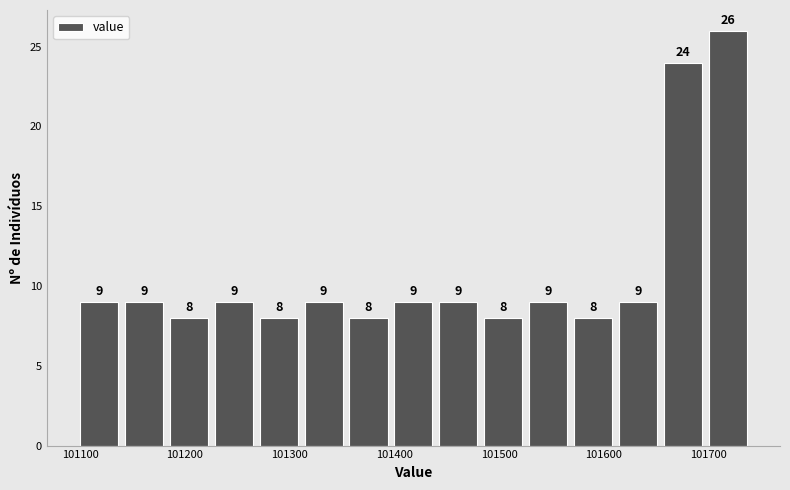

Over which range of the x-axis is the bar tallest?

101700 to 101740